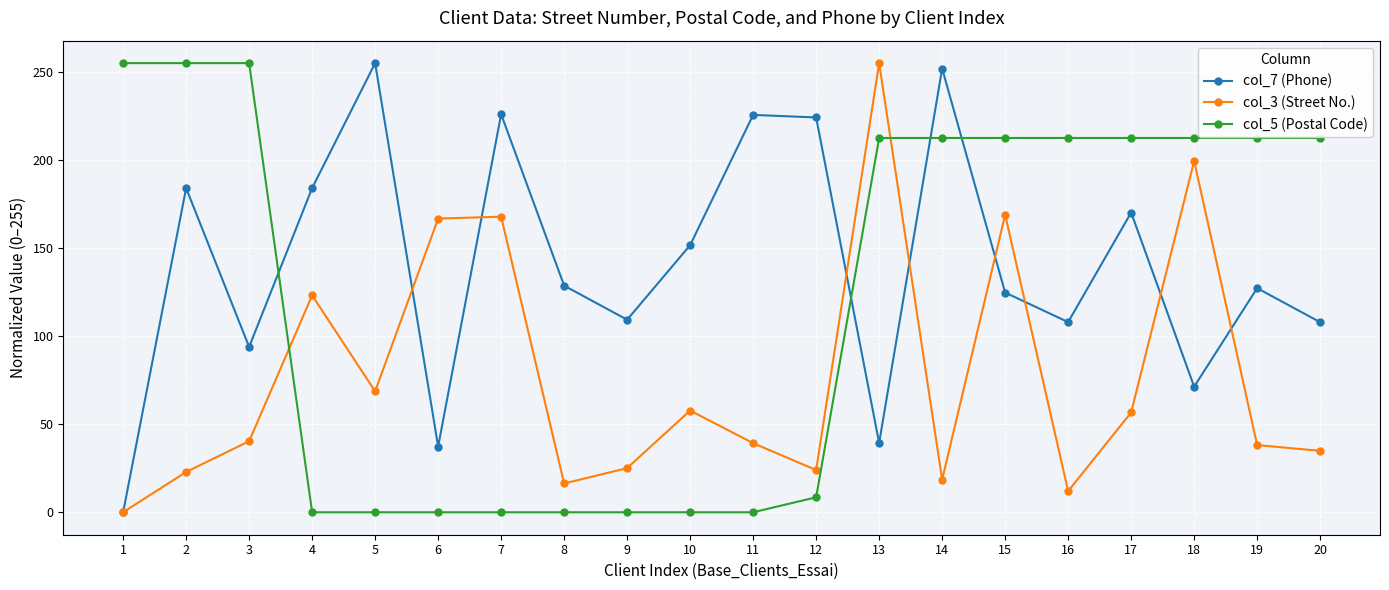

What are all the series names shown in the legend?

col_7 (Phone), col_3 (Street No.), col_5 (Postal Code)